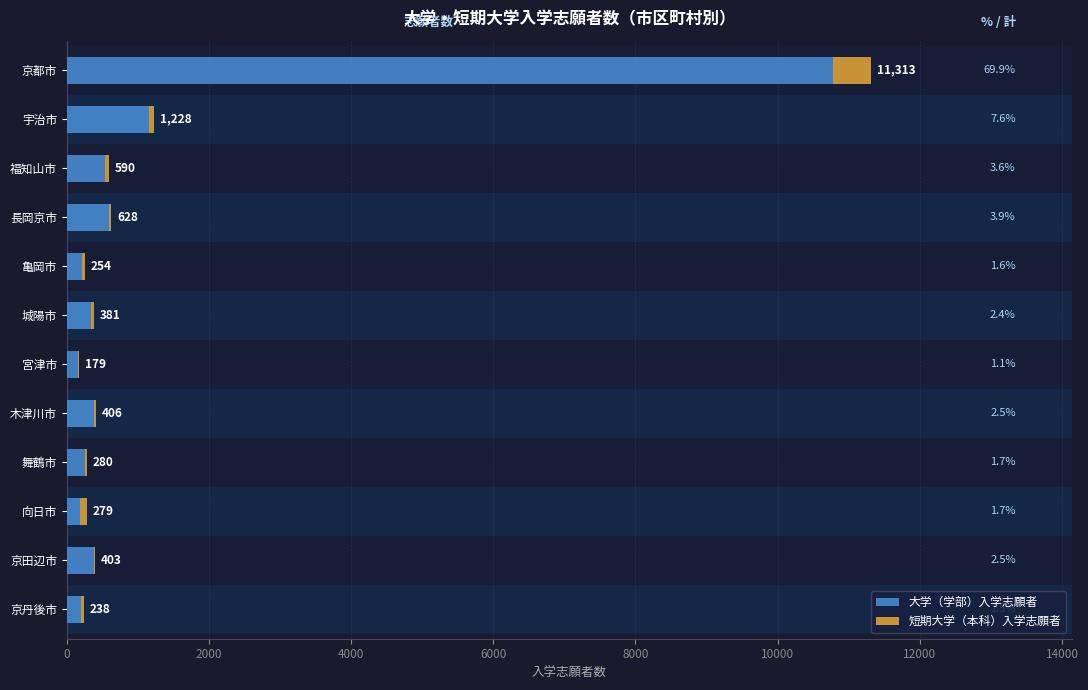

Reading right to left, list all the values displayed in this chart.

大学（学部）入学志願者: 203	378	193	253	389	165	343	211	599	533	1159	10778
短期大学（本科）入学志願者: 35	25	86	27	17	14	38	43	29	57	69	535